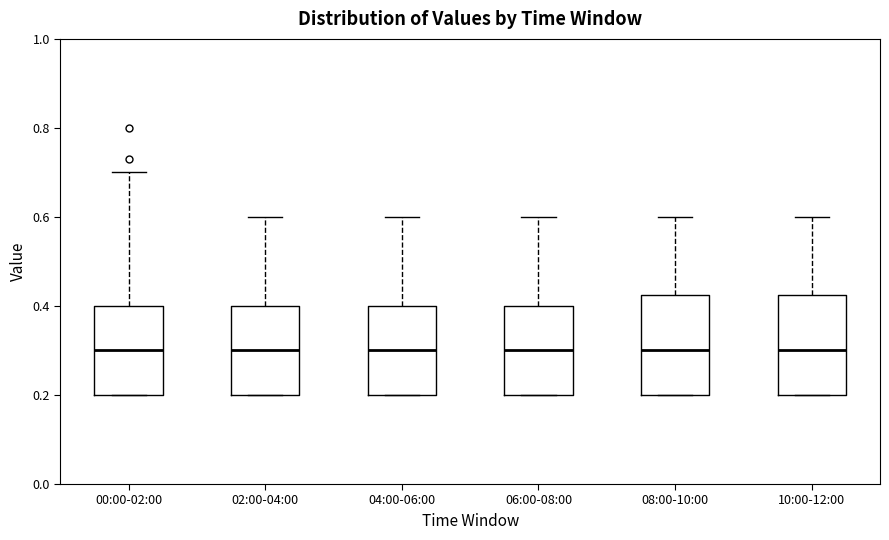

Reading left to right, read every box against the y-axis: the position of its median line, the range the box covers, and the ends of its whiskers. The values are not printed on the chart, so give them approximately, as read against the axis.

00:00-02:00: median 0.30, box 0.20 to 0.40, whiskers 0.20 to 0.70
02:00-04:00: median 0.30, box 0.20 to 0.40, whiskers 0.20 to 0.60
04:00-06:00: median 0.30, box 0.20 to 0.40, whiskers 0.20 to 0.60
06:00-08:00: median 0.30, box 0.20 to 0.40, whiskers 0.20 to 0.60
08:00-10:00: median 0.30, box 0.20 to 0.42, whiskers 0.20 to 0.60
10:00-12:00: median 0.30, box 0.20 to 0.42, whiskers 0.20 to 0.60